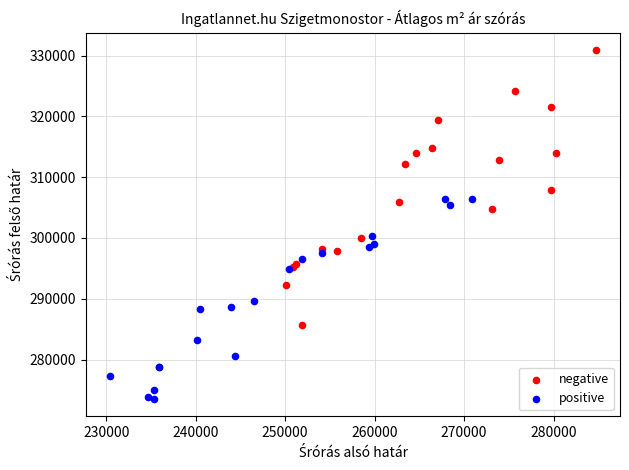

Which series contains the lowest Y value?

positive